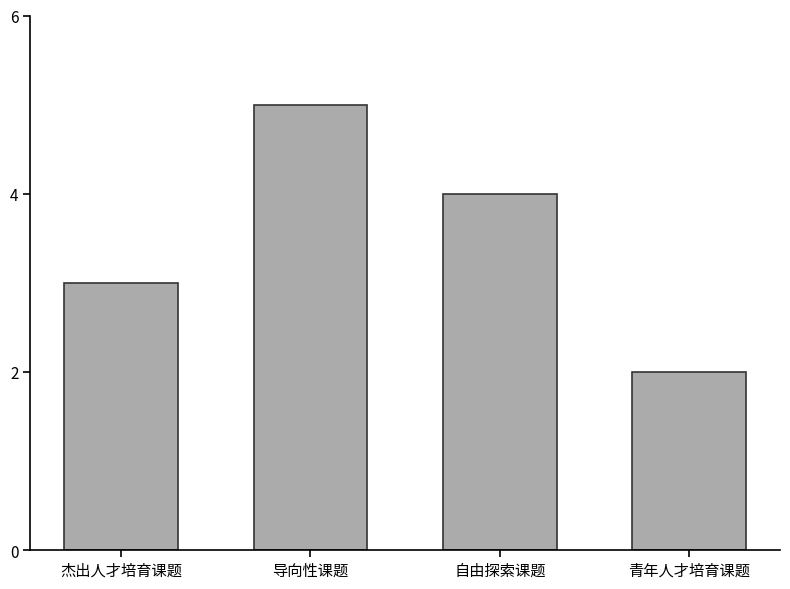

Which has a higher value, 青年人才培育课题 or 杰出人才培育课题?

杰出人才培育课题